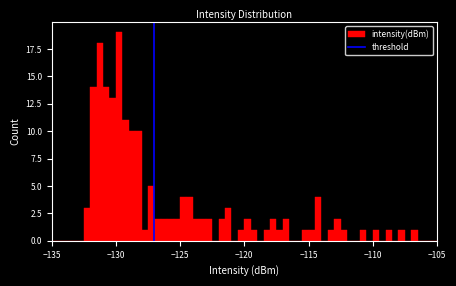

Around what value on the x-axis is the tallest bar? Give the approximate position of its centre, as read against the axis.

-129.5